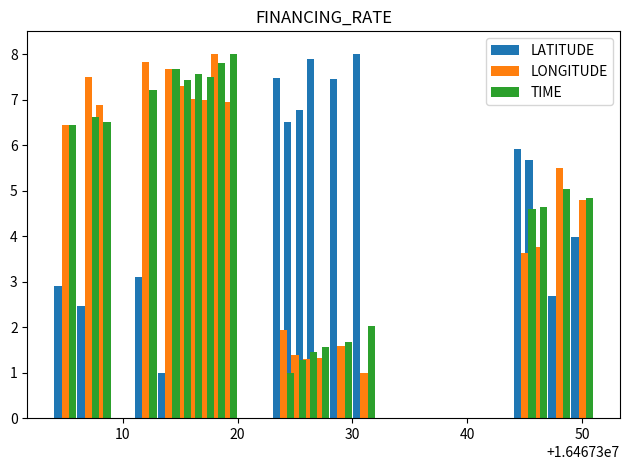

How many values in the LATITUDE series exceed 3?

10